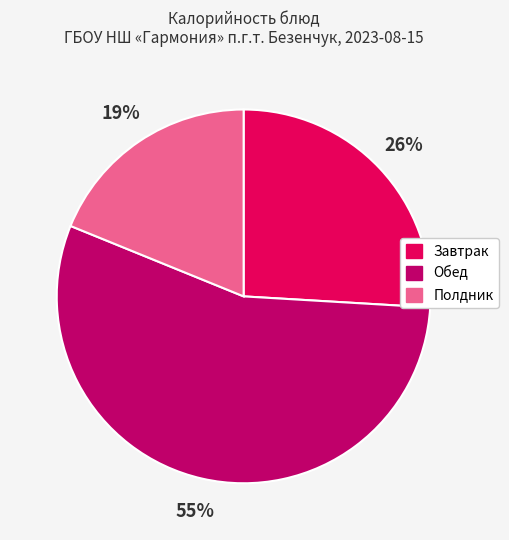

Is there any slice that represents more than half of the pie?

Yes